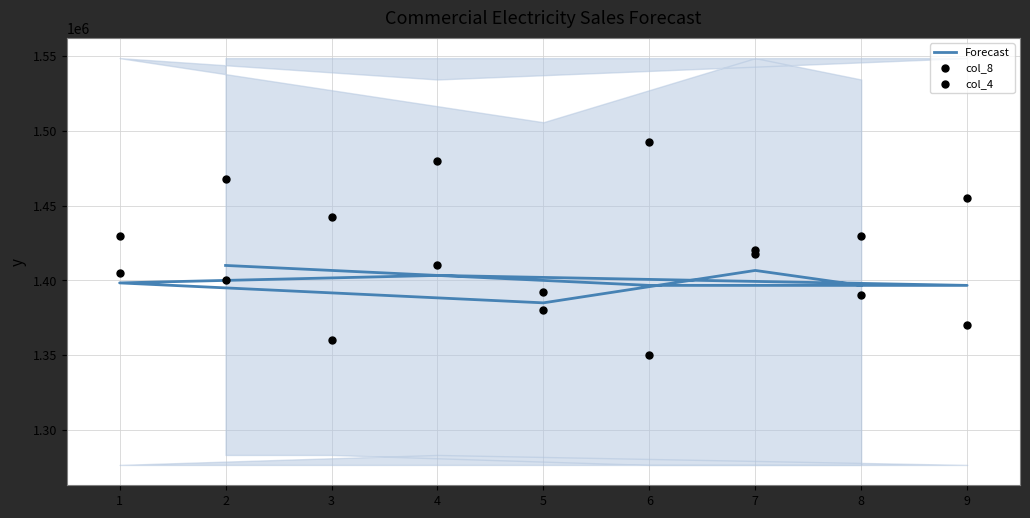

At how many categories does at least one series exceed 1370254?

9